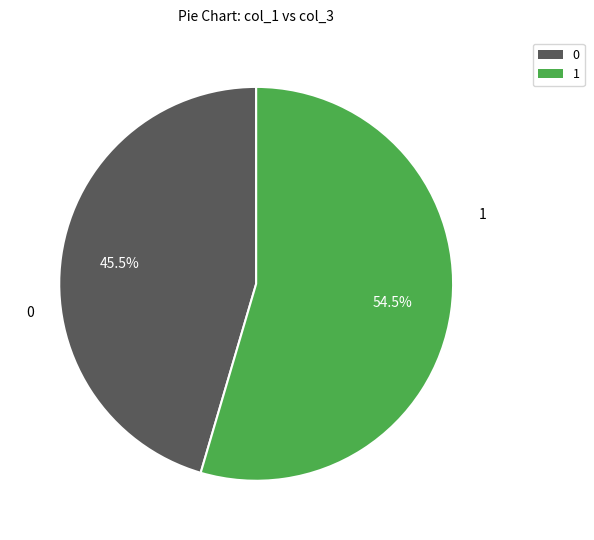

Does any single category account for the majority?

Yes